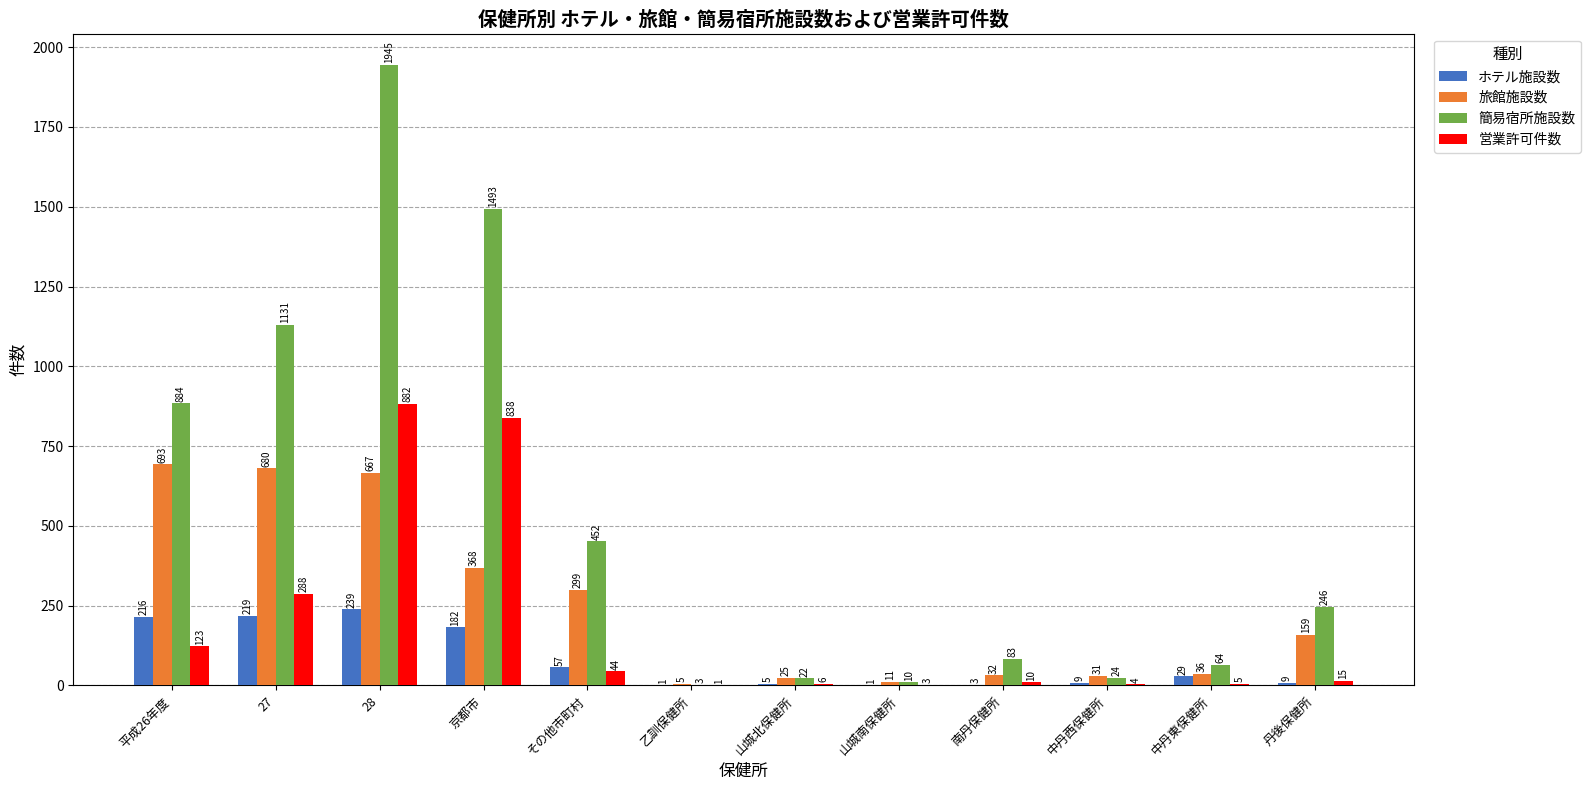

At which category is the sum across all series the highest?

28